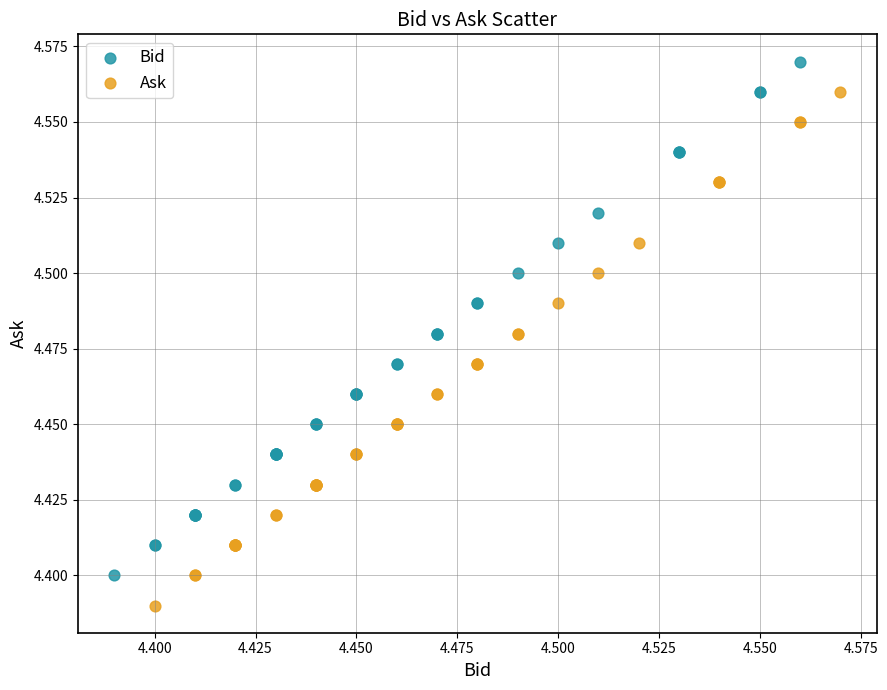

Which series reaches the maximum Y coordinate?

Bid